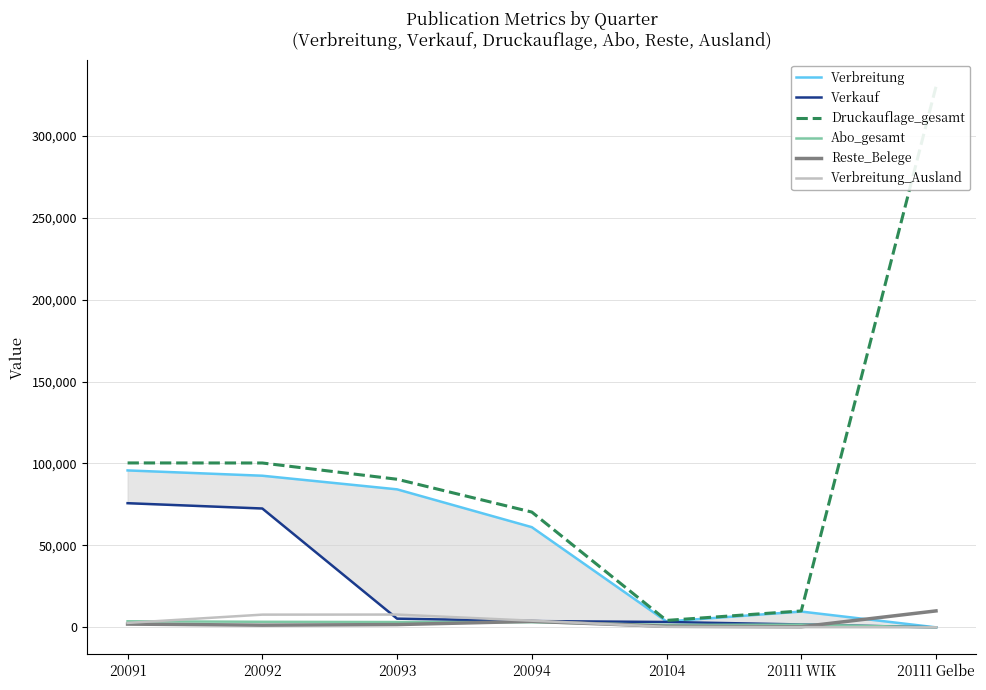

Where does the Druckauflage_gesamt series first go above 90380?

20091